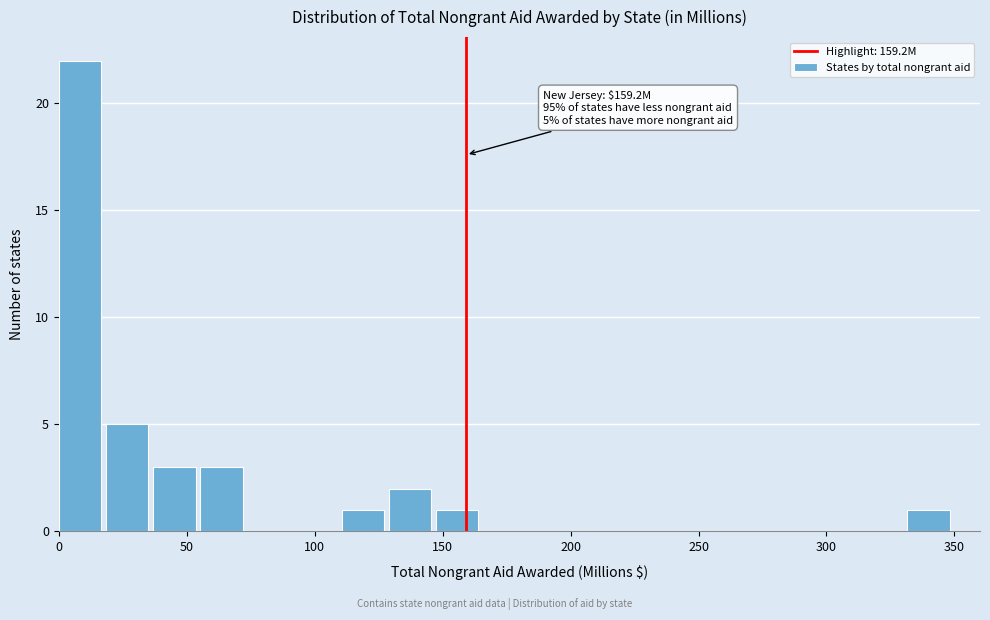

Read against the x-axis, roughly where is the centre of the tallest bar?

10